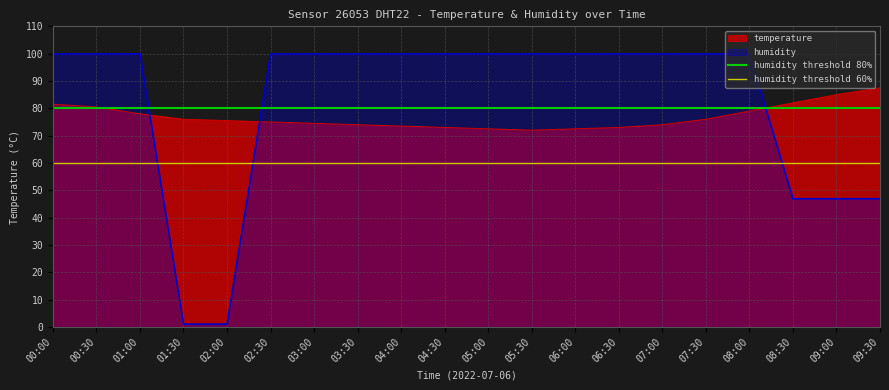

Is it true that temperature equals 45.9 at 04:00?

False